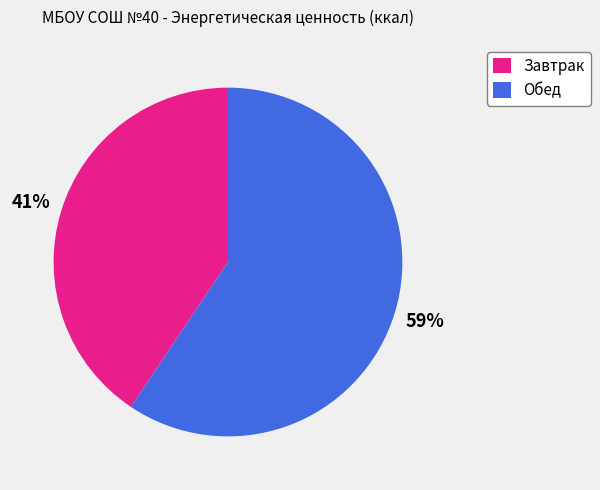

Is the sum of Обед and Завтрак greater than half?

Yes